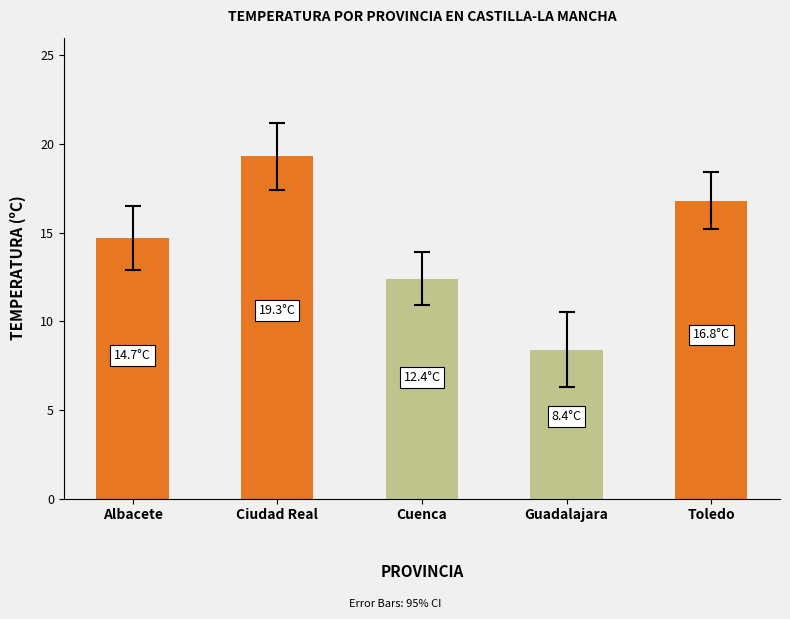

Reading left to right, list all the values displayed in this chart.

Albacete=14.7	Ciudad Real=19.3	Cuenca=12.4	Guadalajara=8.4	Toledo=16.8